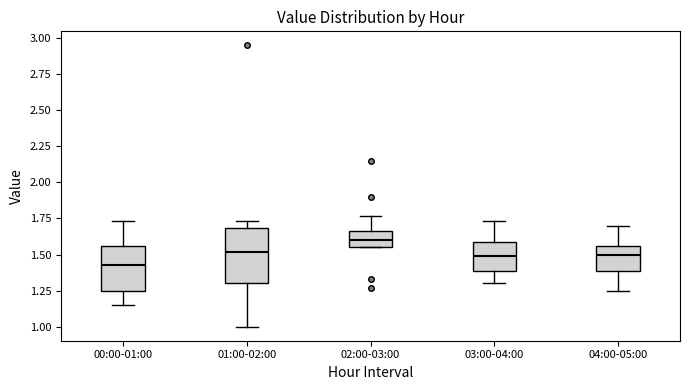

Reading left to right, transcribe this box plot: for each box, give where its median line is, the range the box spans, and where its two whiskers end, as read against the y-axis. The values are not printed on the chart, so give them approximately, as read against the axis.

00:00-01:00: median 1.45, box 1.25 to 1.55, whiskers 1.15 to 1.75
01:00-02:00: median 1.50, box 1.30 to 1.70, whiskers 1.00 to 1.75
02:00-03:00: median 1.60, box 1.55 to 1.65, whiskers 1.55 to 1.75
03:00-04:00: median 1.50, box 1.40 to 1.60, whiskers 1.30 to 1.75
04:00-05:00: median 1.50, box 1.40 to 1.55, whiskers 1.25 to 1.70